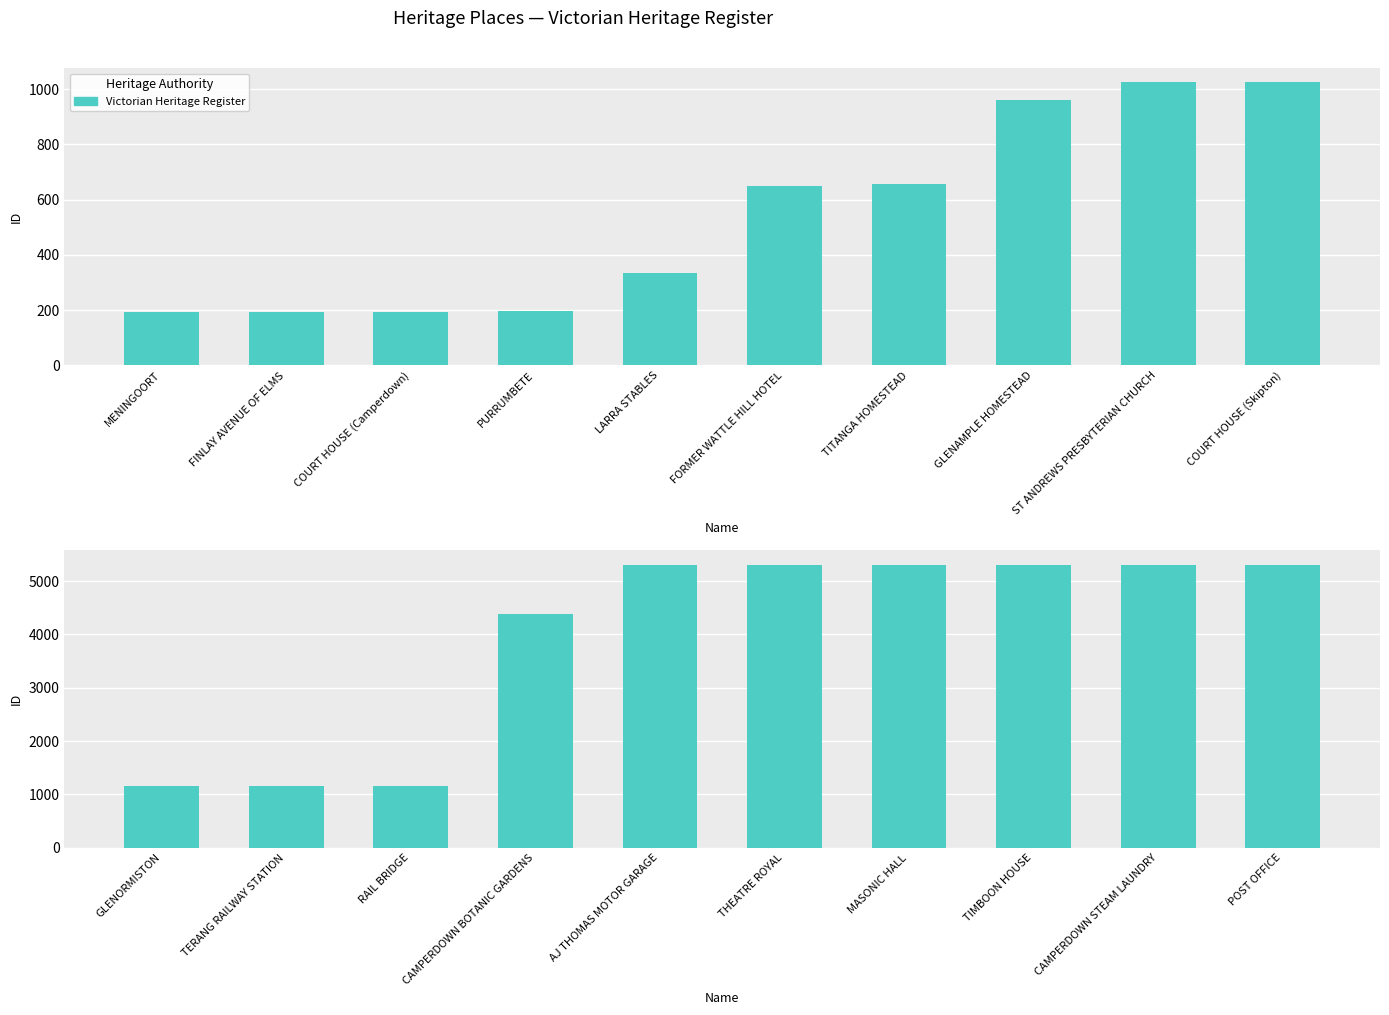

What is the value of the 9th bar from the left?

5310